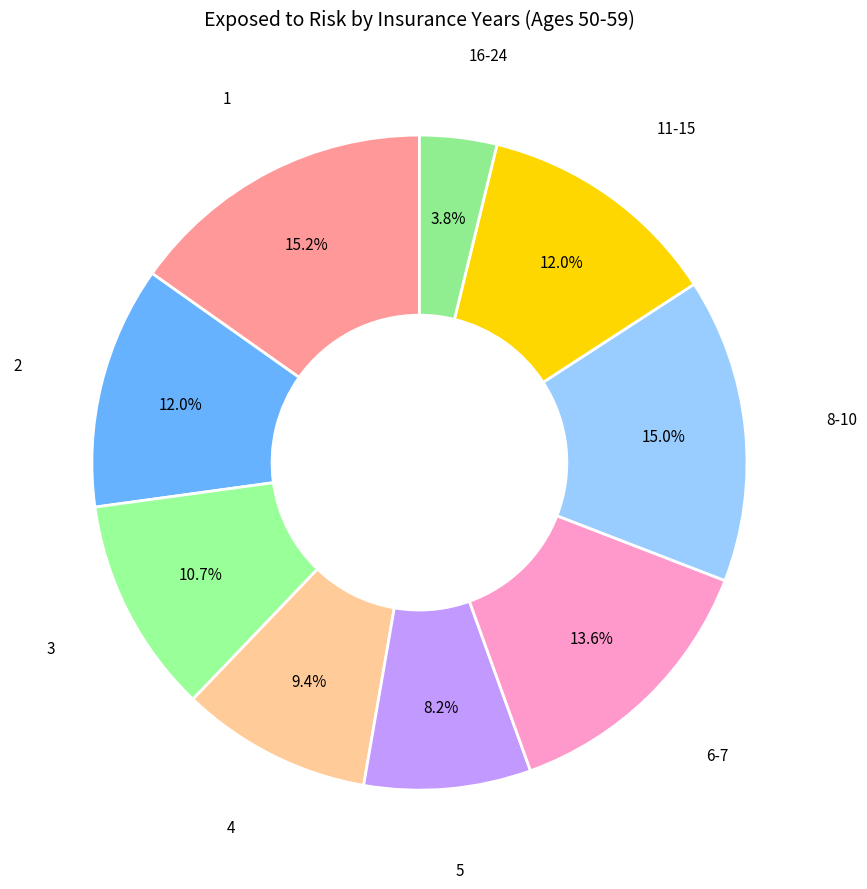

To the nearest percent, what is the average slice percentage?

11%